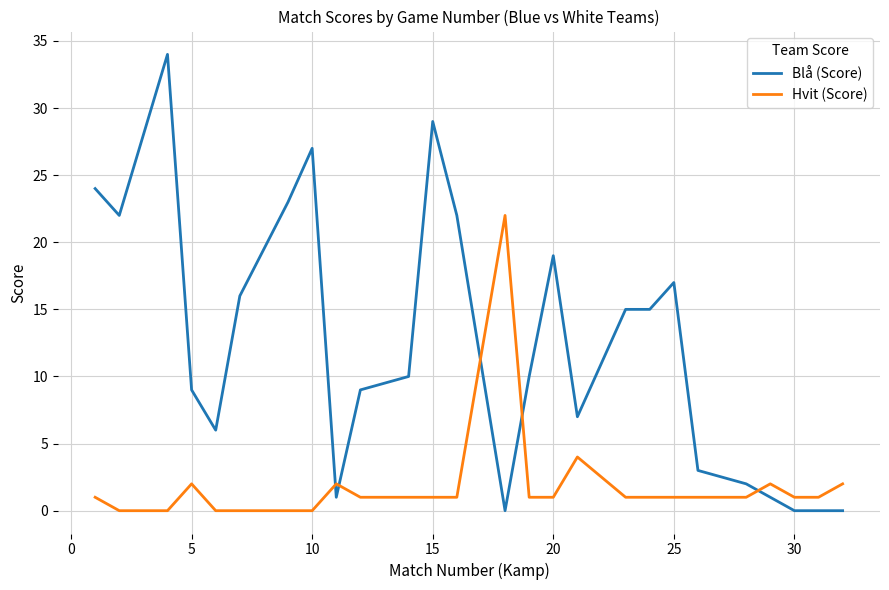

Reading left to right, transcribe all the data shown in this chart.

Blå (Score): 24	22	34	9	6	16	23	27	1	9	10	29	22	0	10	19	7	15	15	17	3	2	1	0	0	0
Hvit (Score): 1	0	0	2	0	0	0	0	2	1	1	1	1	22	1	1	4	1	1	1	1	1	2	1	1	2